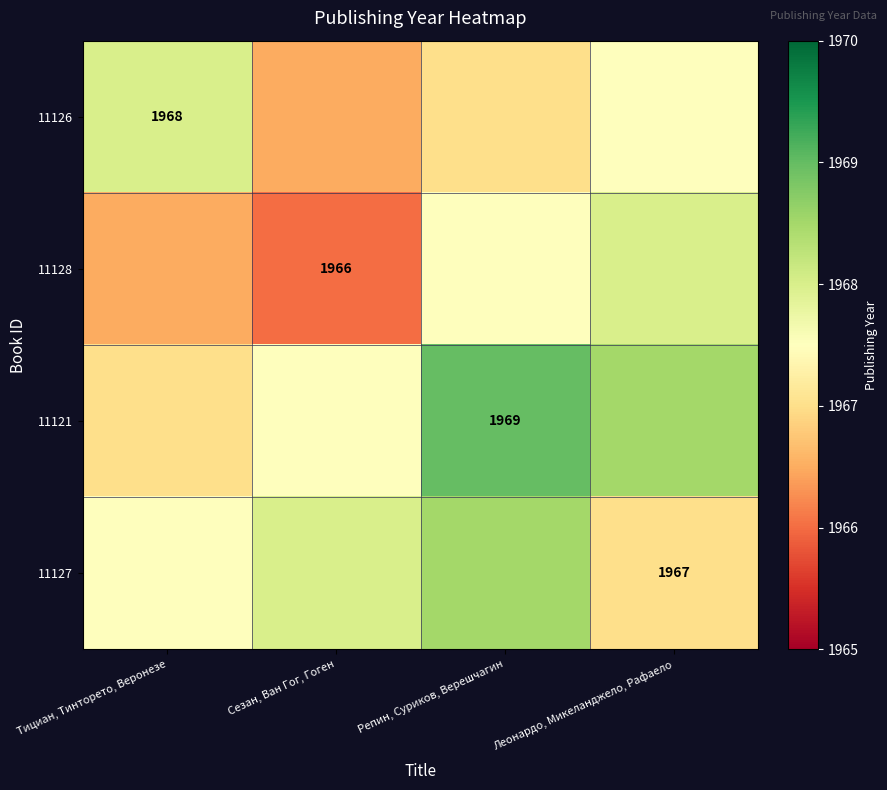

At which category is the sum across all series the highest?

Репин, Суриков, Верешчагин